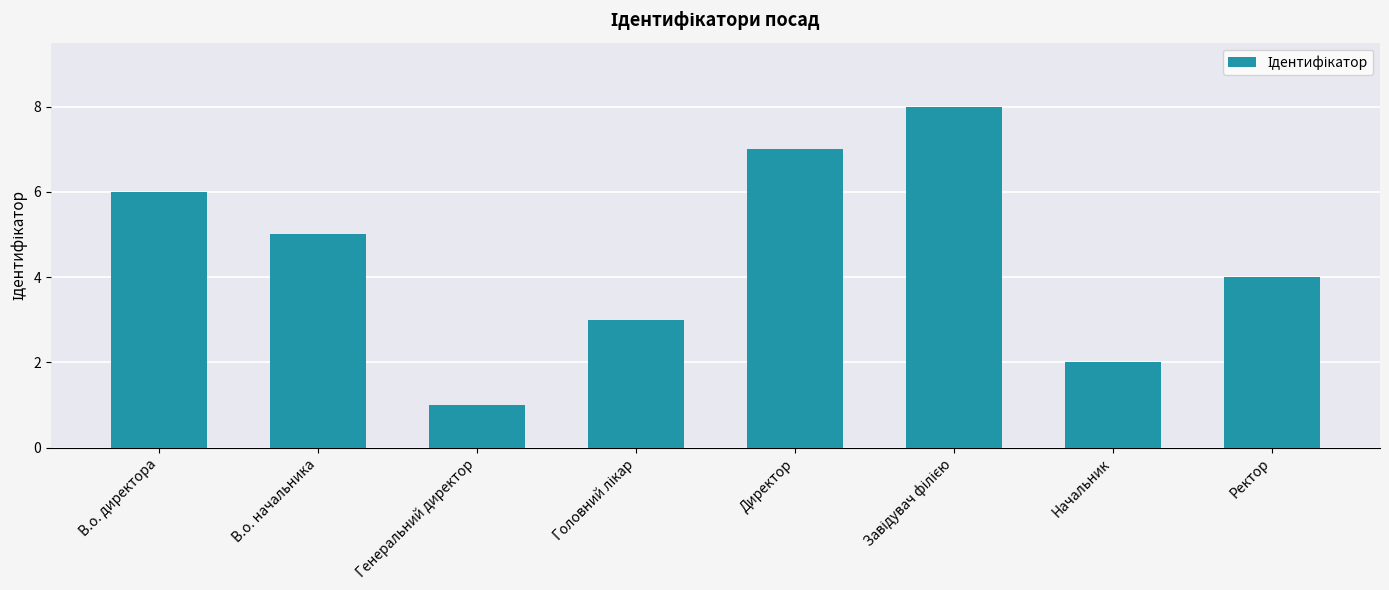

What is the label of the 7th bar from the right?

В.о. начальника